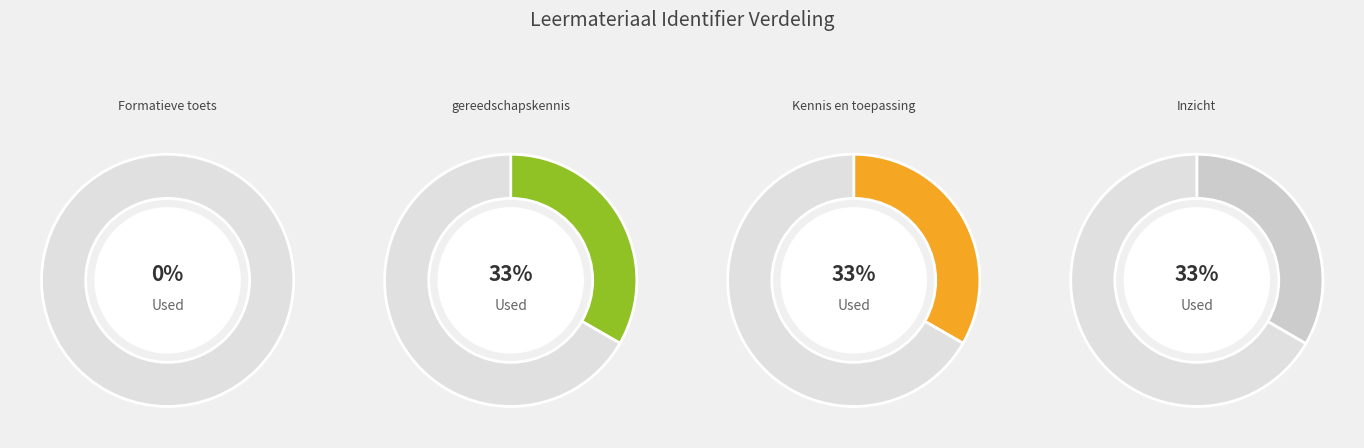

Is there any slice that represents more than half of the pie?

No